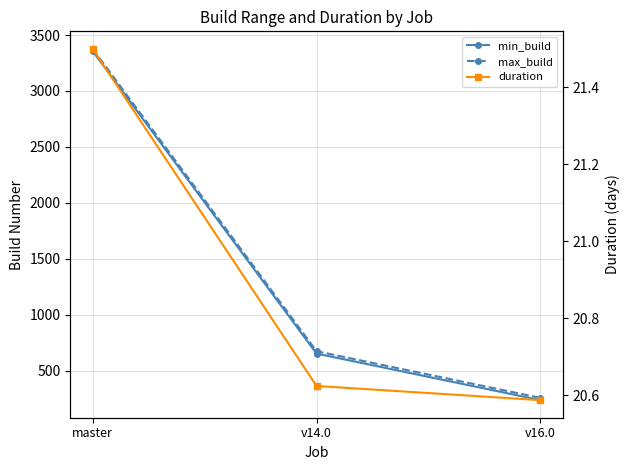

Between v14.0 and v16.0, which is larger?

v14.0